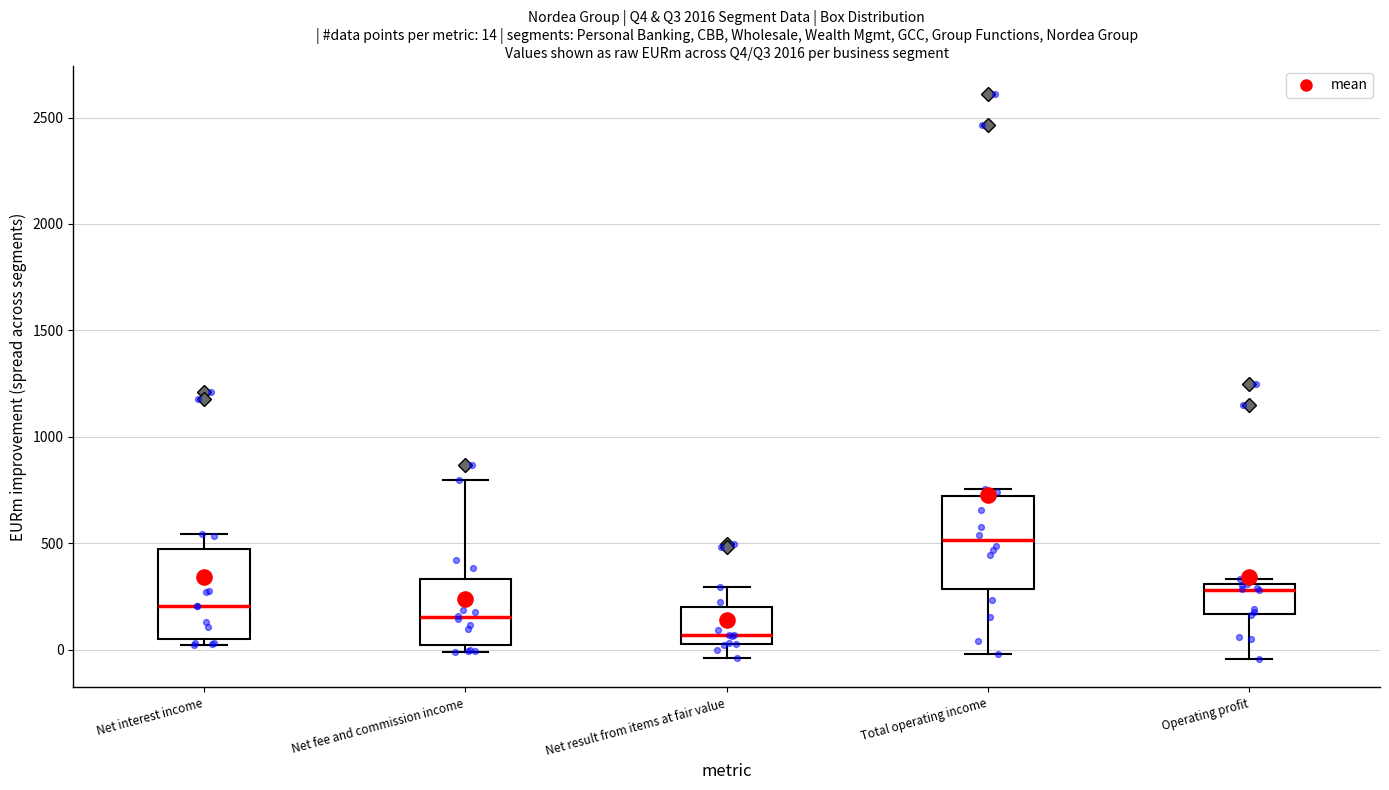

Which box has the lowest median line?

Net result from items at fair value